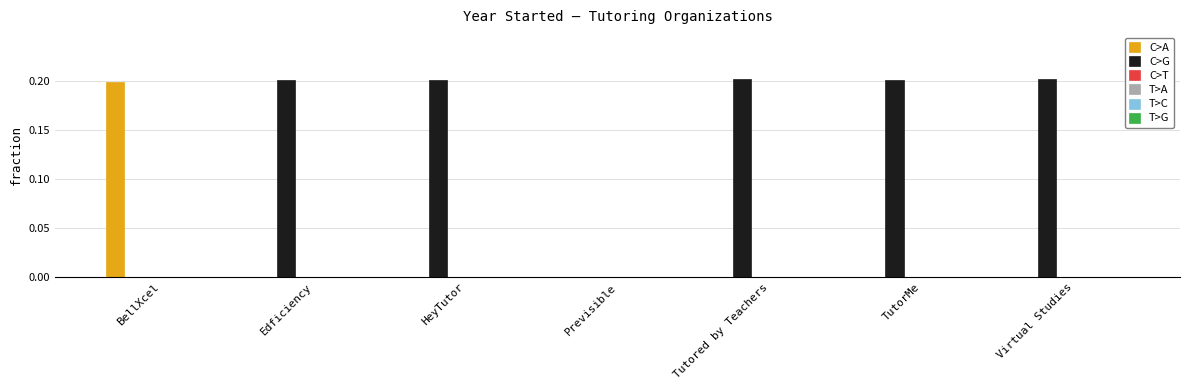

Count the C>G values in the range 0 to 1.

7